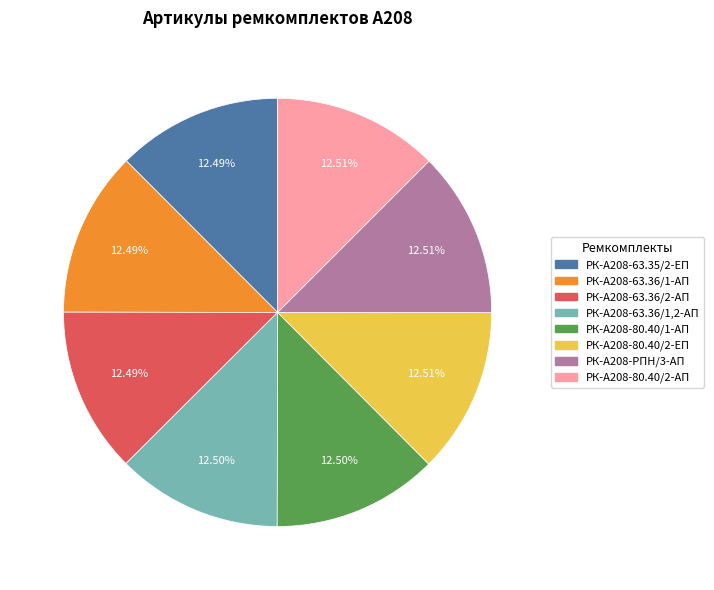

Combined, do РК-А208-80.40/2-АП and РК-А208-63.36/1-АП account for over 50%?

No